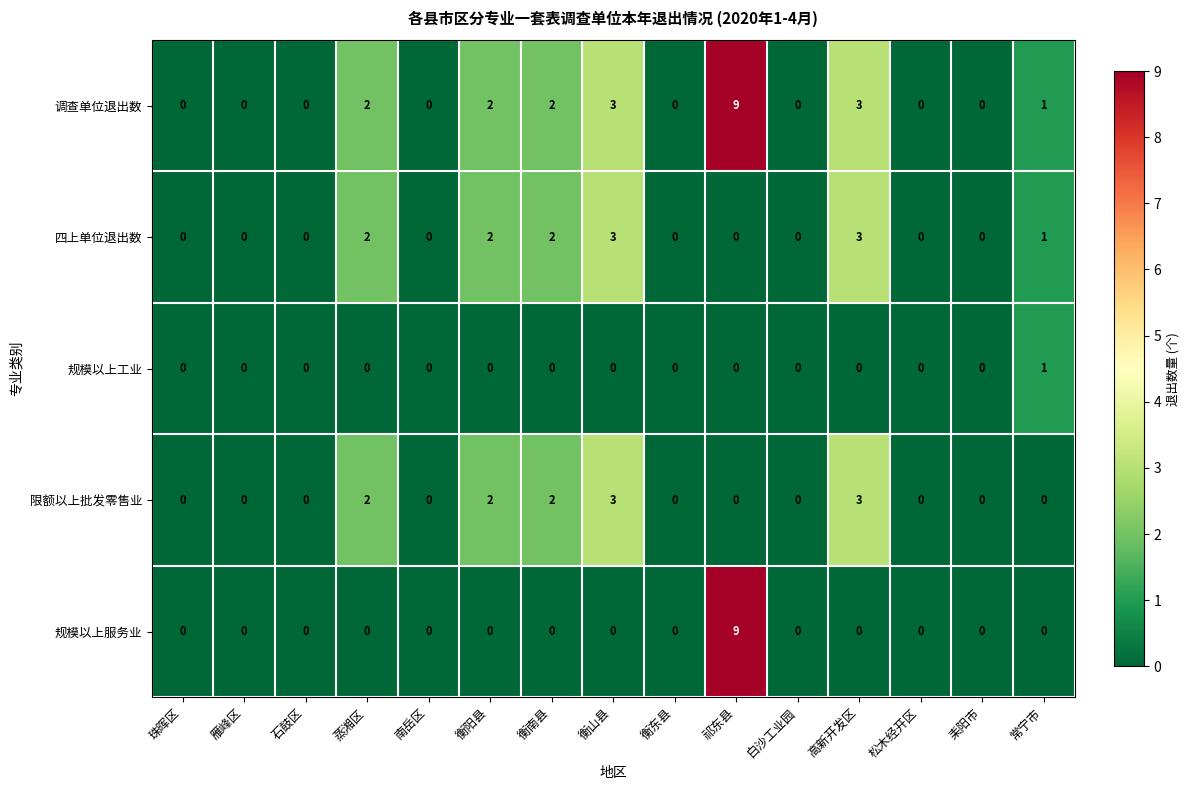

What is the difference between the second highest and minimum values in the 四上单位退出数 series?

3